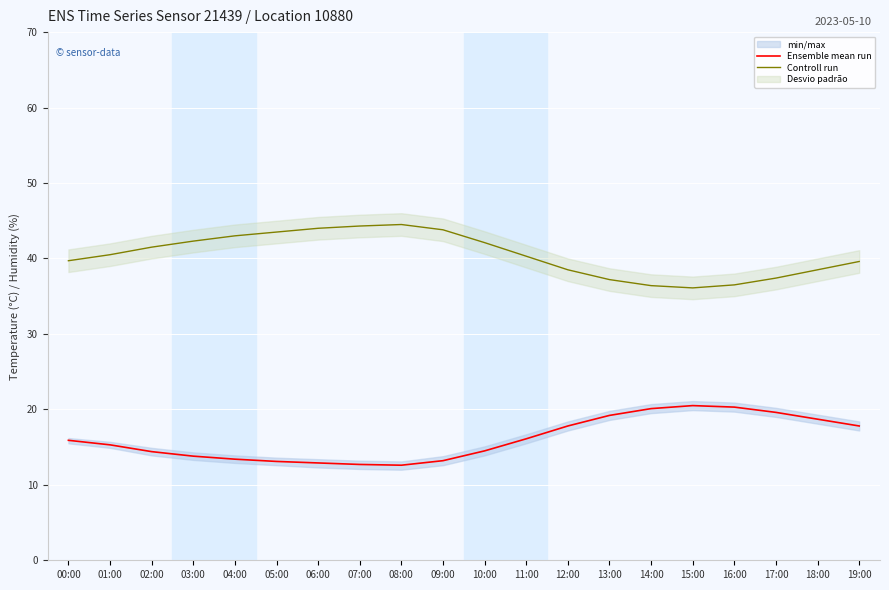

Is it true that Controll run equals 60.6 at 03:00?

False